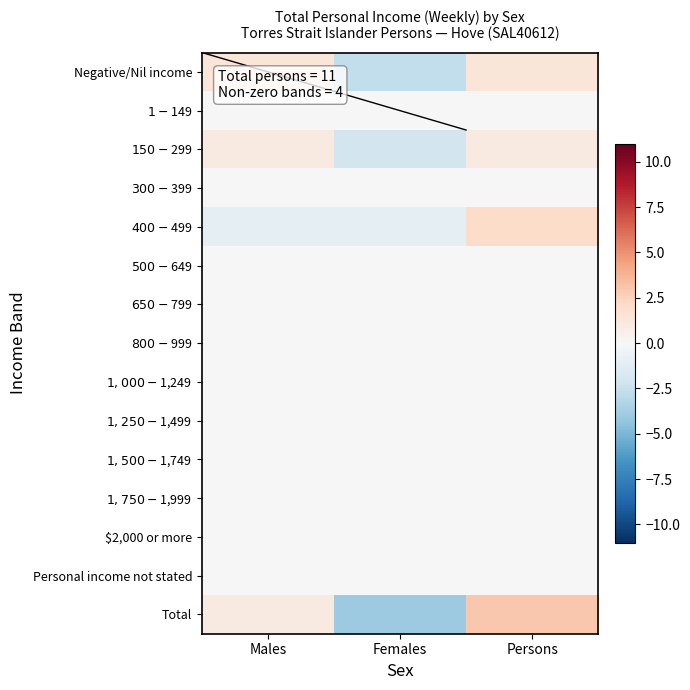

Rank the series by their maximum value, from lowest to highest.

$1-$149, $300-$399, $500-$649, $650-$799, $800-$999, $1,000-$1,249, $1,250-$1,499, $1,500-$1,749, $1,750-$1,999, $2,000 or more, Personal income not stated, $150-$299, Negative/Nil income, $400-$499, Total